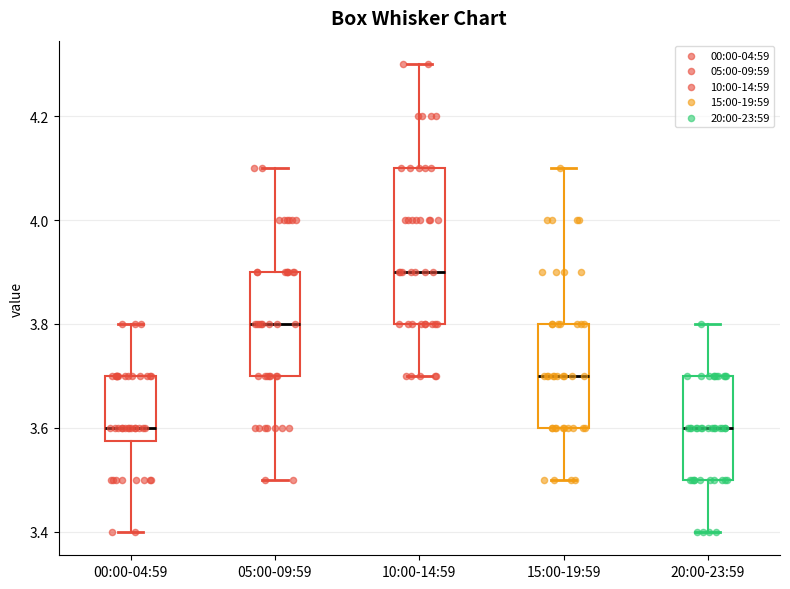

Which box is the tallest, from its lower edge to its upper edge?

10:00-14:59